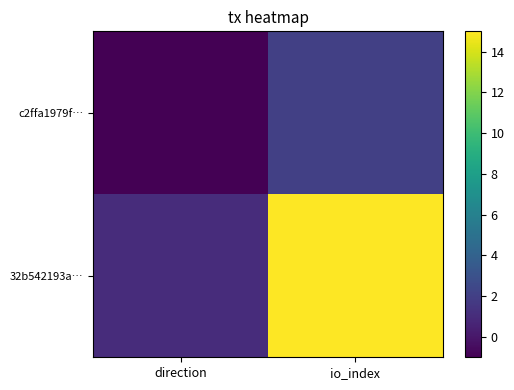

Rank the series by their average value, from lowest to highest.

c2ffa1979f…, 32b542193a…